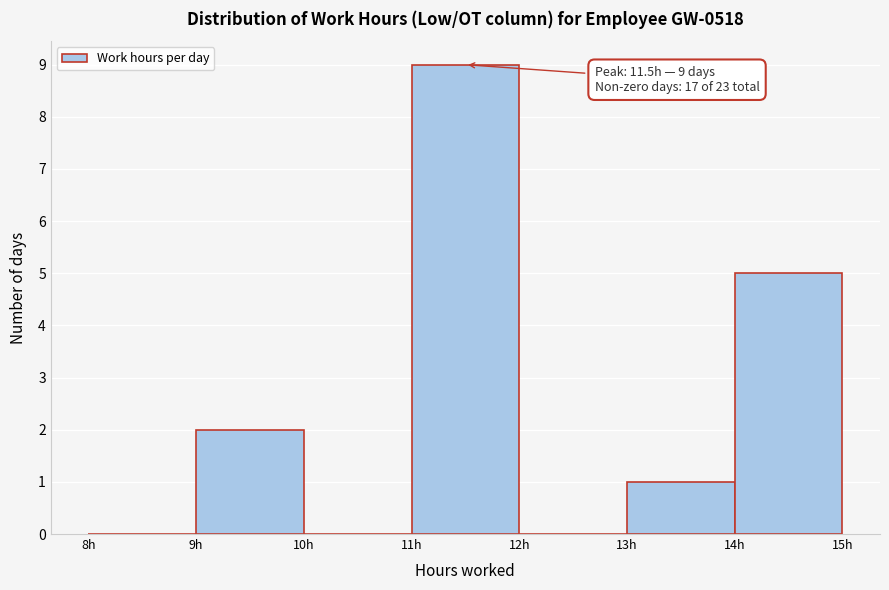

Over which range of the x-axis is the bar tallest?

11 to 12